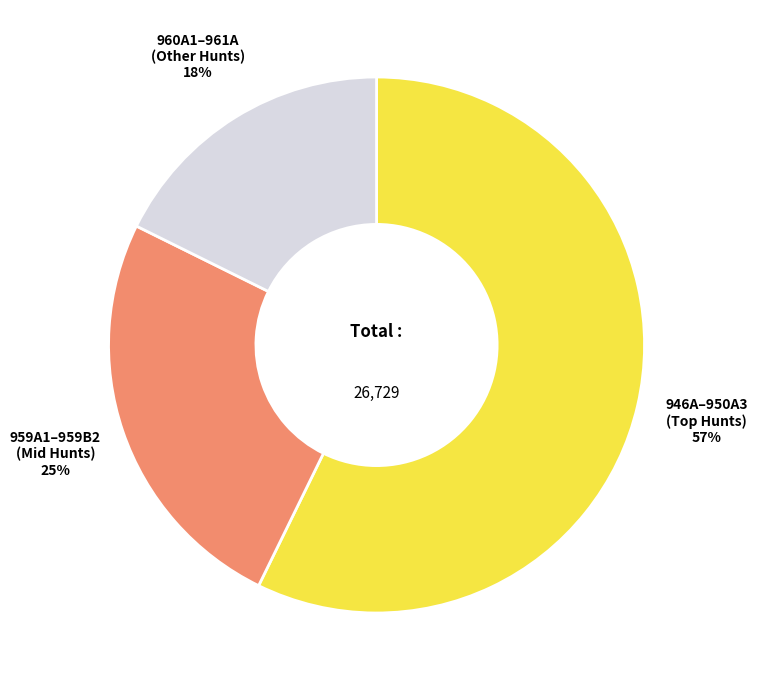

Does any single category account for the majority?

Yes